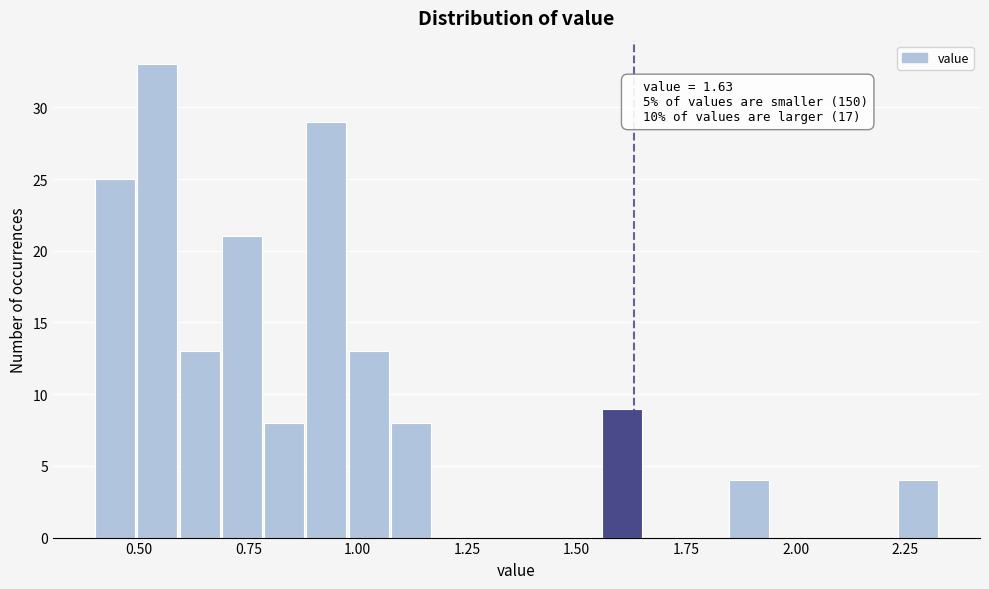

Around what value on the x-axis is the tallest bar? Give the approximate position of its centre, as read against the axis.

0.55